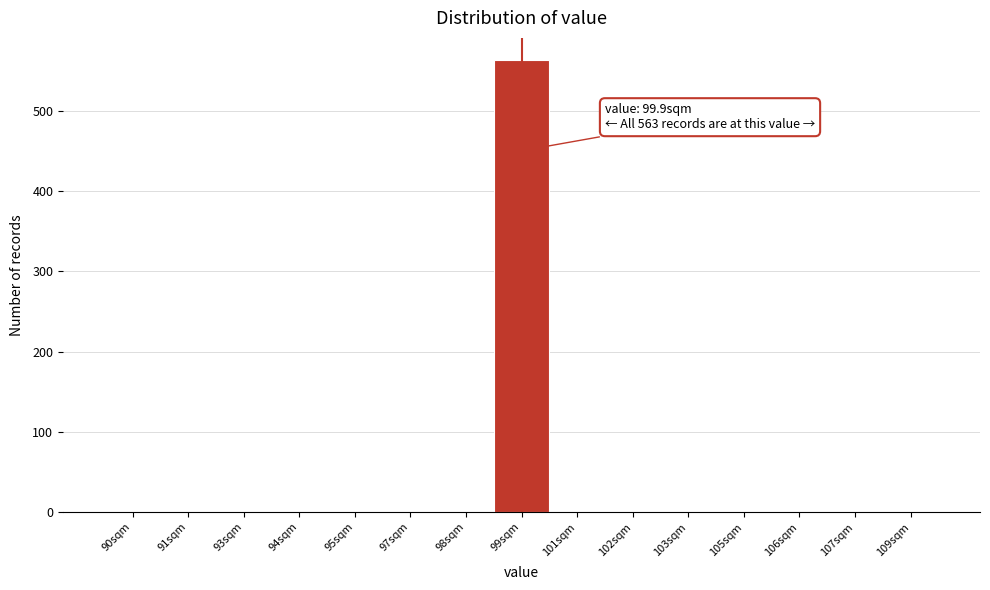

Reading left to right, extract all data points from this chart.

90sqm=0	91sqm=0	93sqm=0	94sqm=0	95sqm=0	97sqm=0	98sqm=0	99sqm=563	101sqm=0	102sqm=0	103sqm=0	105sqm=0	106sqm=0	107sqm=0	109sqm=0